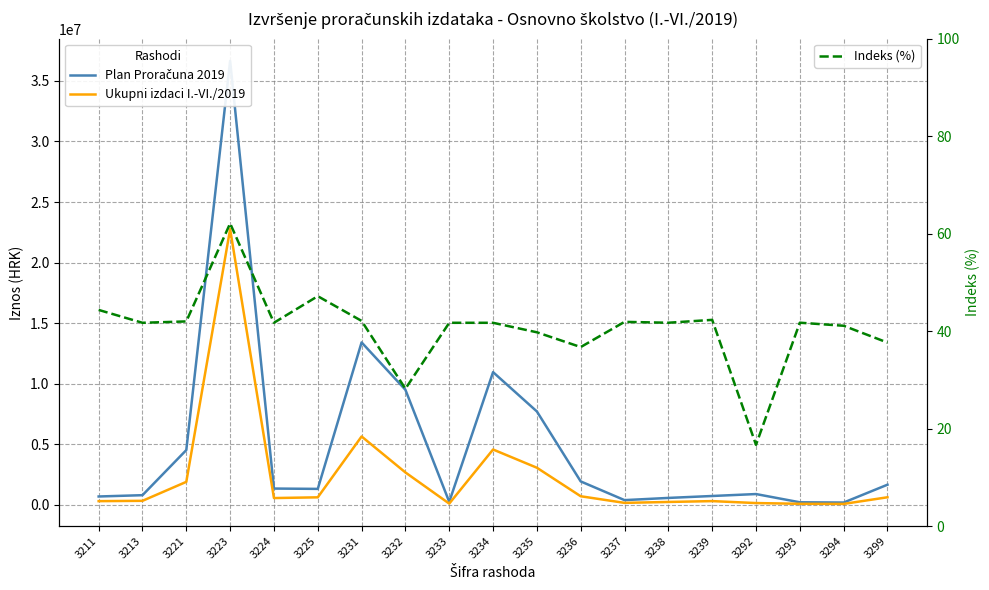

List the series in order of their peak value, lowest first.

Indeks (%), Ukupni izdaci I.-VI./2019, Plan Proračuna 2019